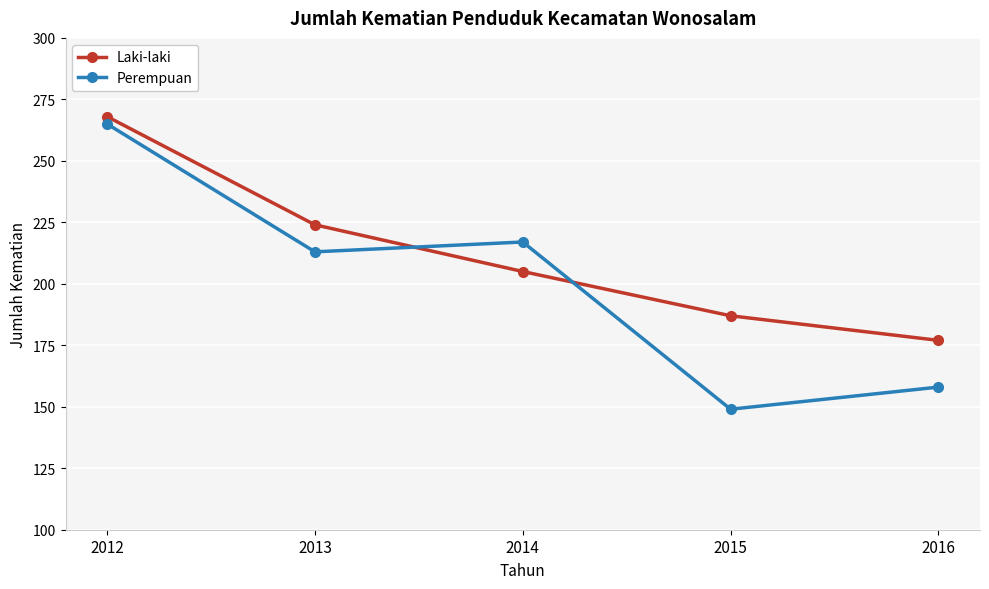

Reading left to right, extract all data points from this chart.

Laki-laki: 2012=268	2013=224	2014=205	2015=187	2016=177
Perempuan: 2012=265	2013=213	2014=217	2015=149	2016=158